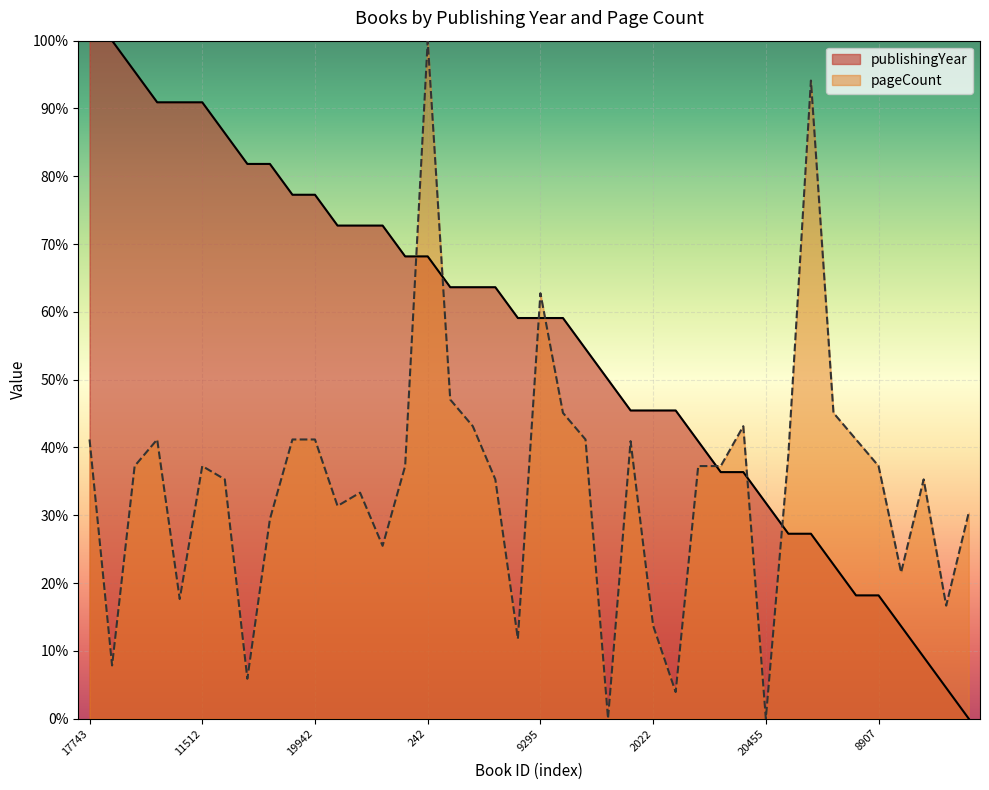

How many data points in publishingYear are less than 59?

18